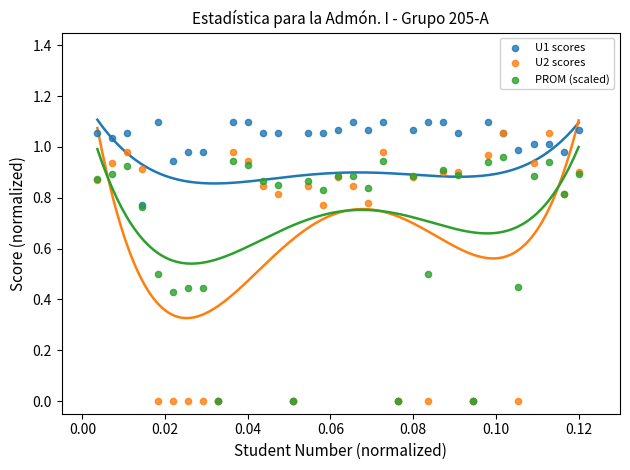

Which series contains the highest Y value?

U1 scores